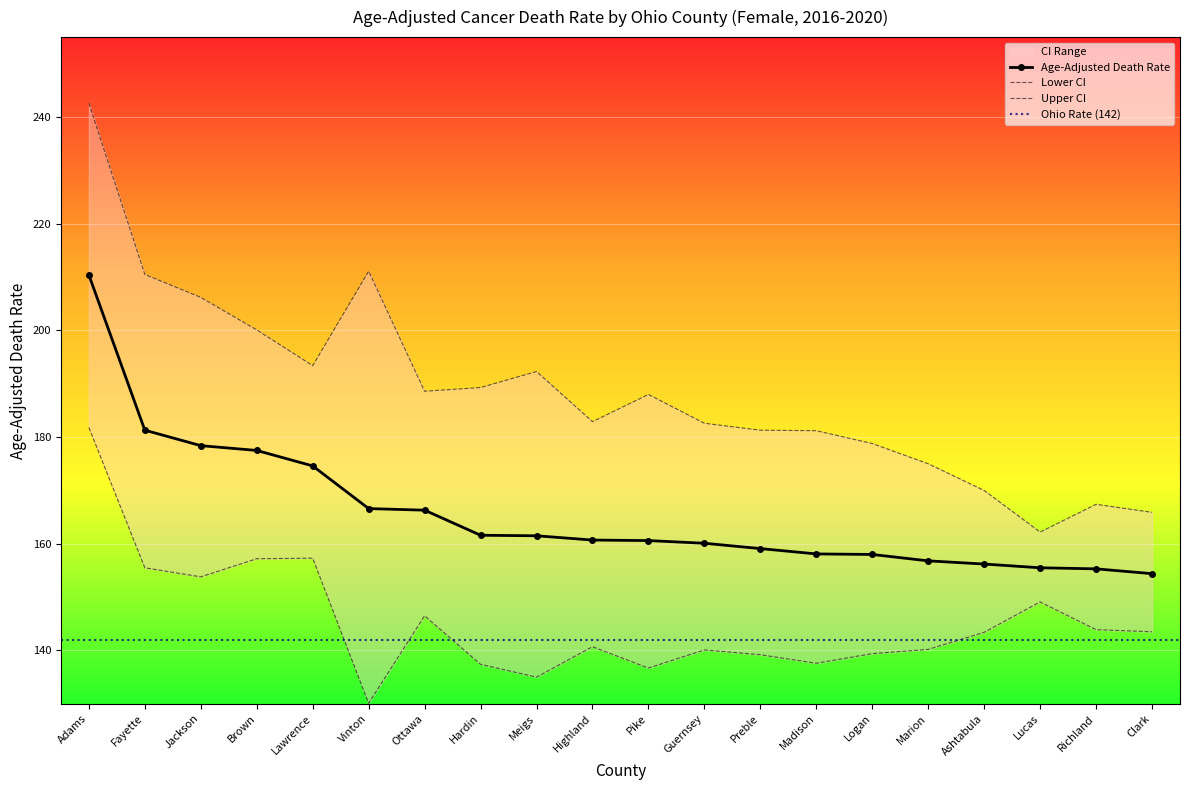

What is the total value across all series at Clark?

463.8